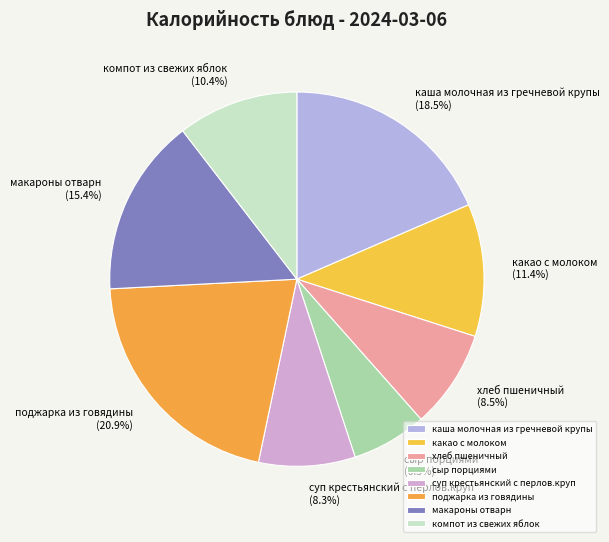

To the nearest percent, what percentage of the pie is поджарка из говядины?

21%